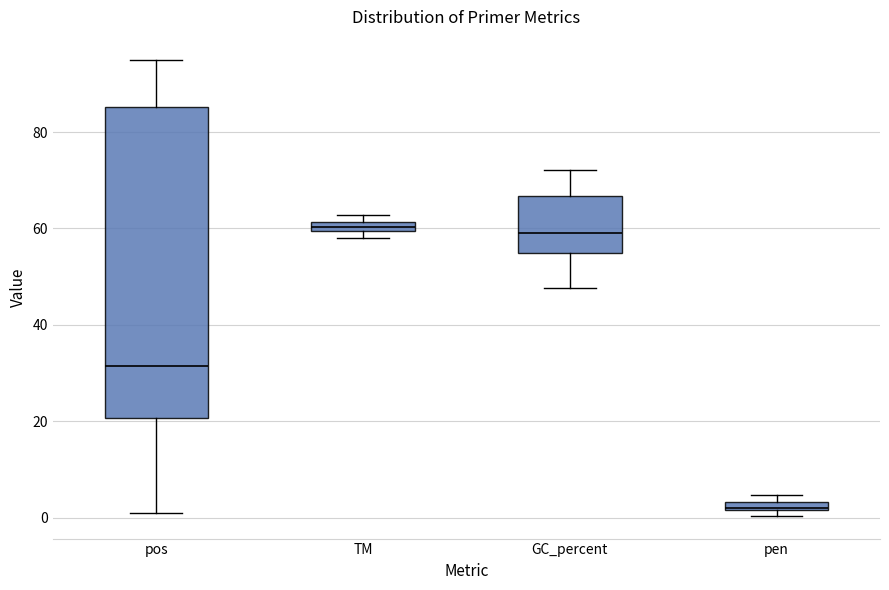

Comparing the boxes themselves (not the whiskers), which one is the tallest?

pos